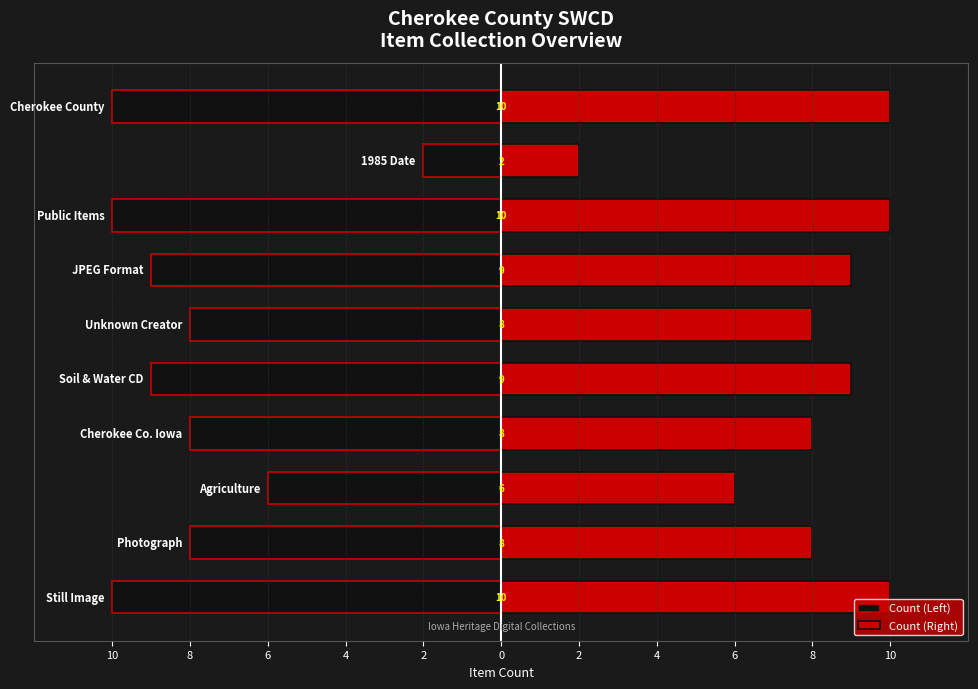

The Count (Left) series shows -6 at 6. True or false?

True